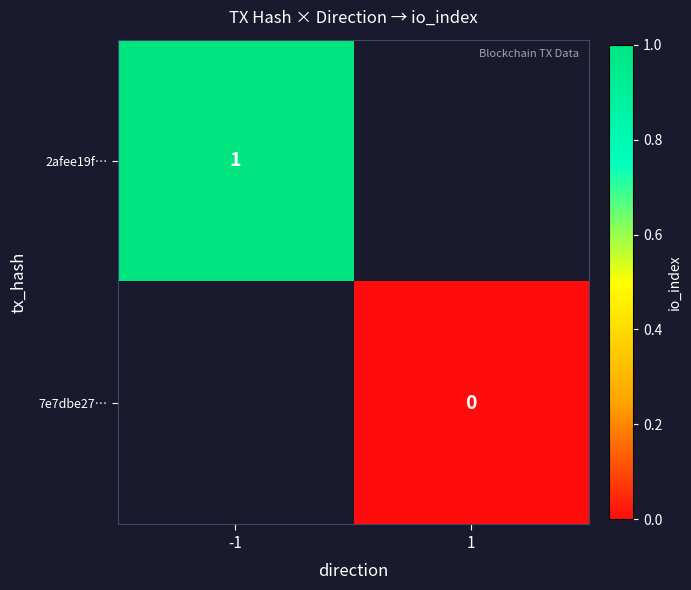

True or false: 2afee19f… has a value of 1 at -1.

True